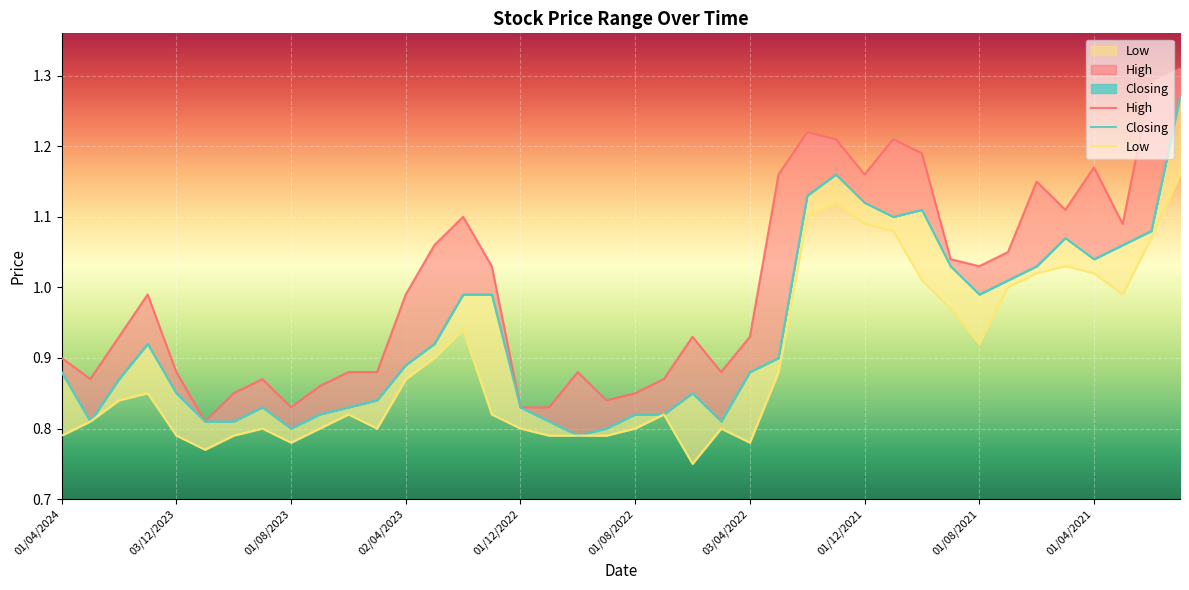

The value of High at 35 is 1.1. True or false?

True